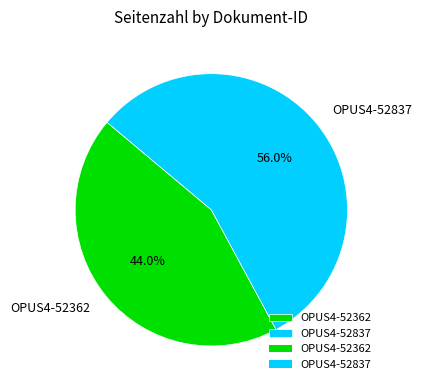

How many slices are in this pie chart?

2